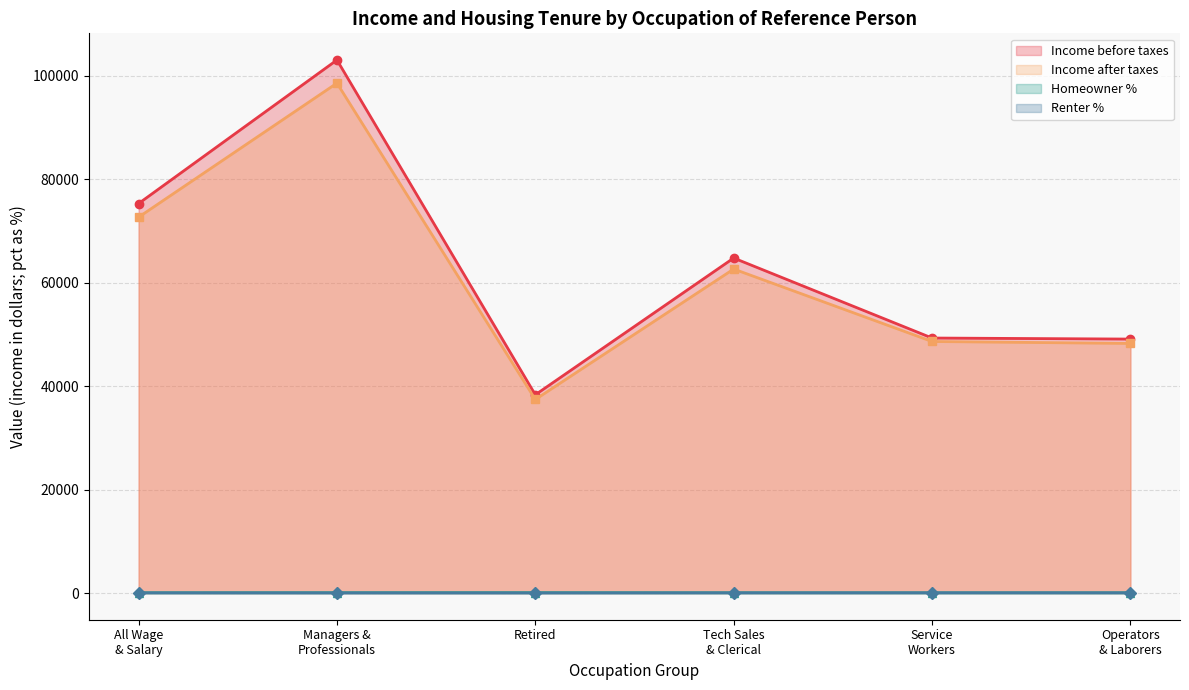

At which label is Renter % (line) closest to 34?

All Wage
& Salary